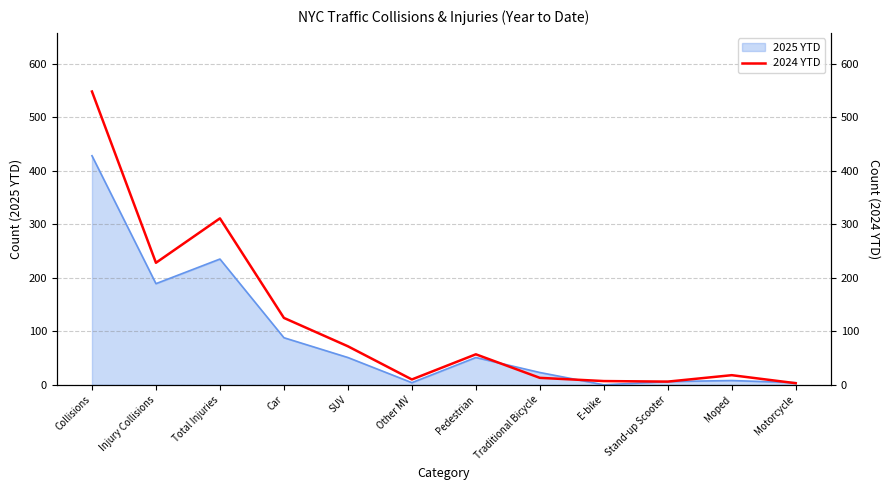

Is it true that the value at Collisions is 548?

True